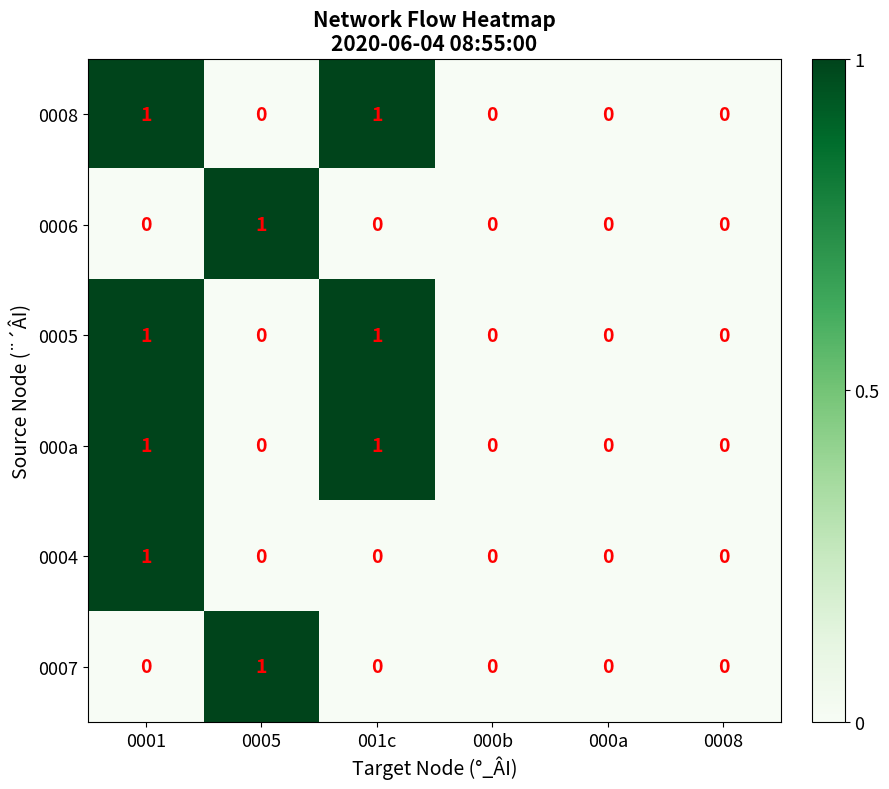

At which label does 0006 reach its peak?

0005